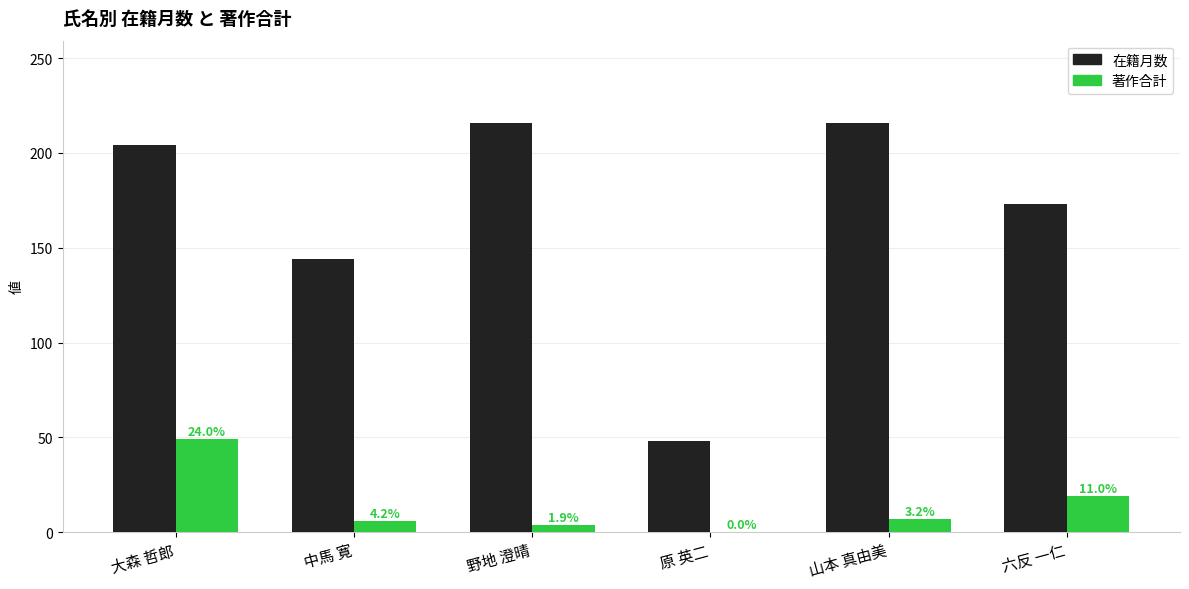

How many groups of bars are there?

6